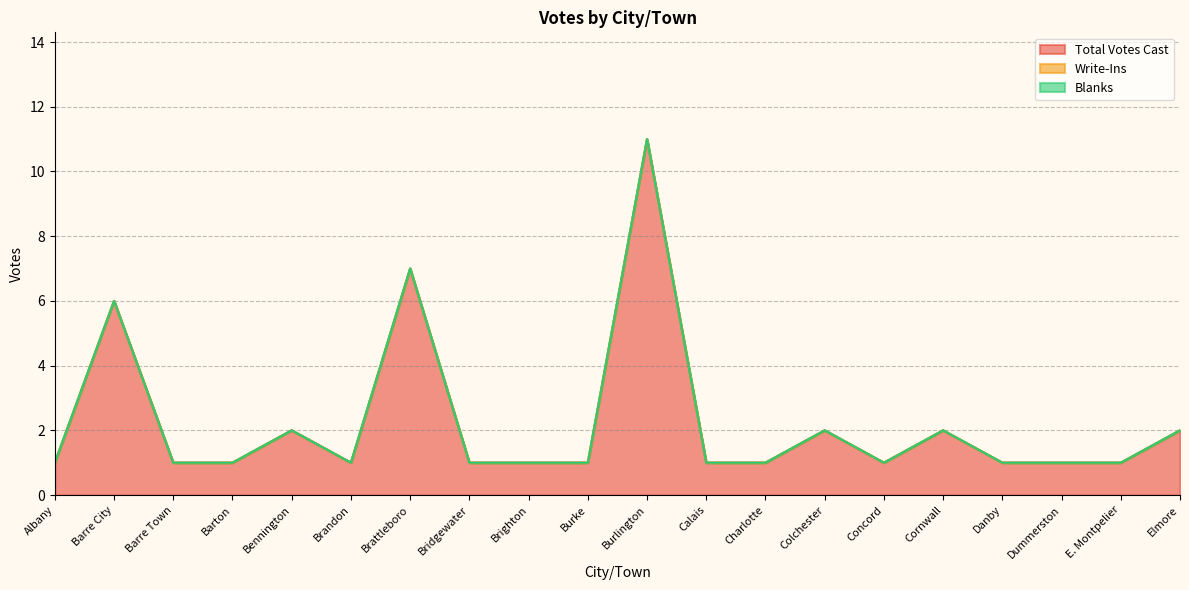

True or false: Write-Ins and Total Votes Cast intersect in this chart.

False